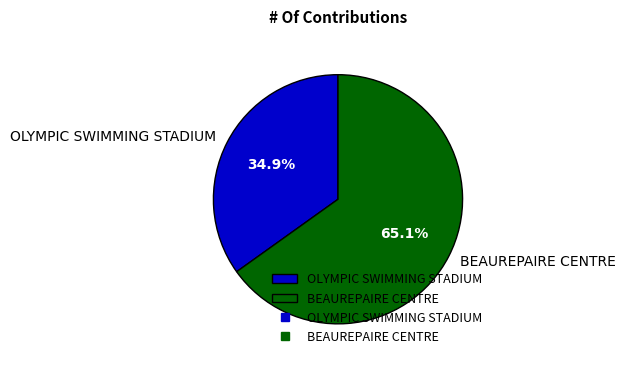

To the nearest percent, what is the average slice percentage?

50%